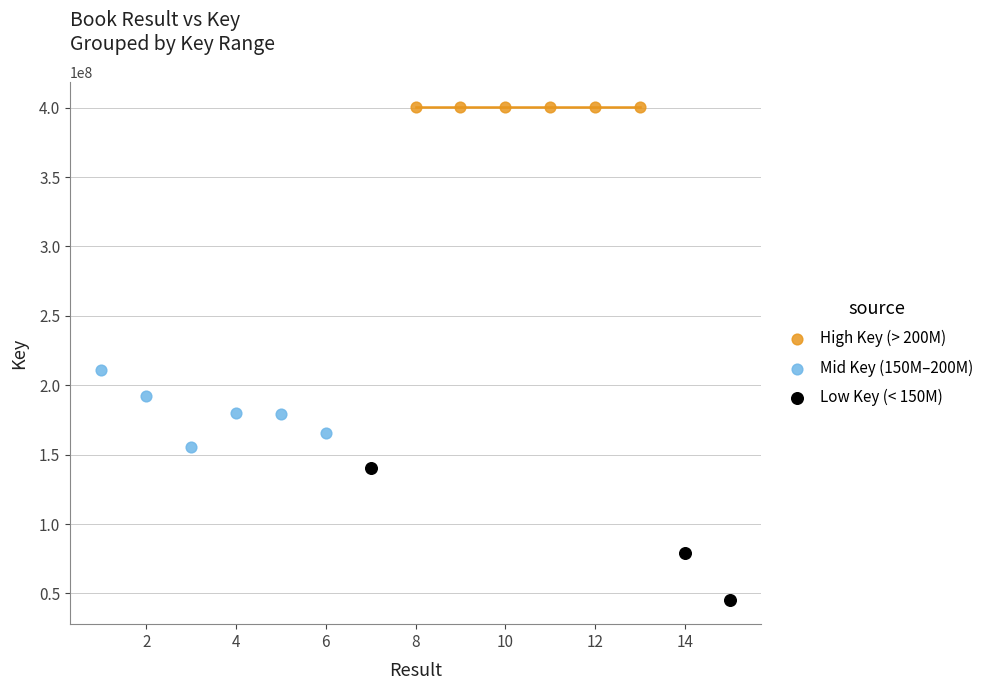

Which series reaches the minimum Y coordinate?

Low Key (< 150M)